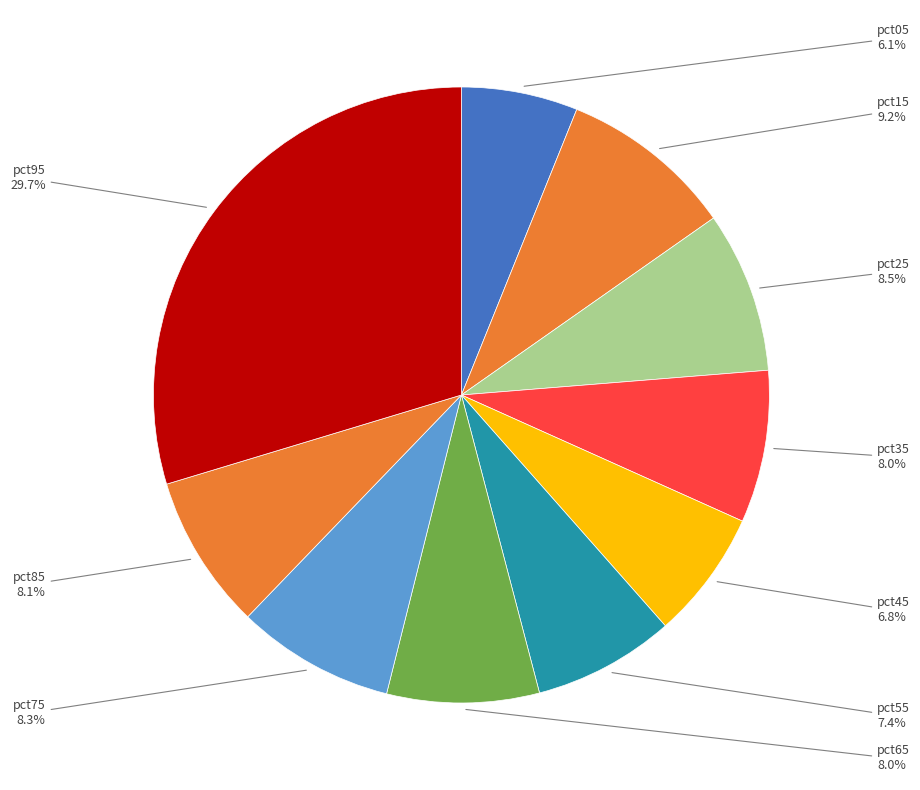

Does pct45 represent more than half of the total?

No